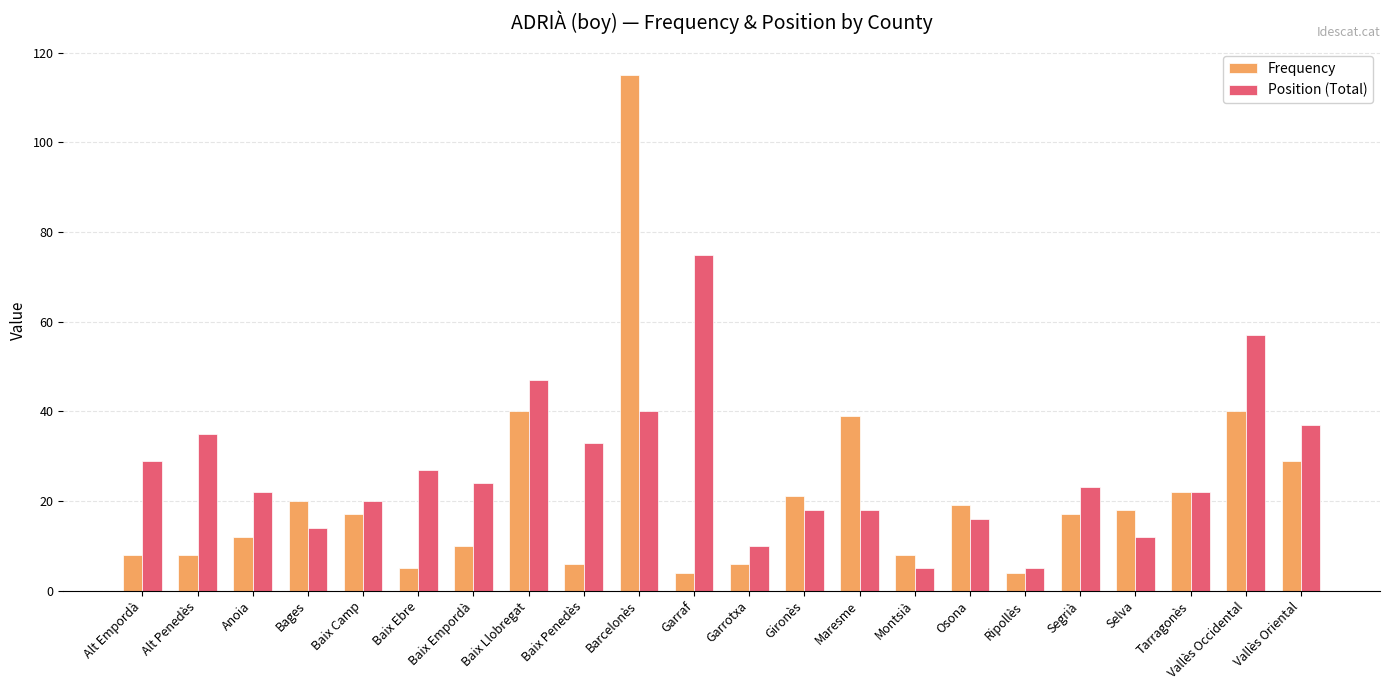

What is the greatest value displayed?

115